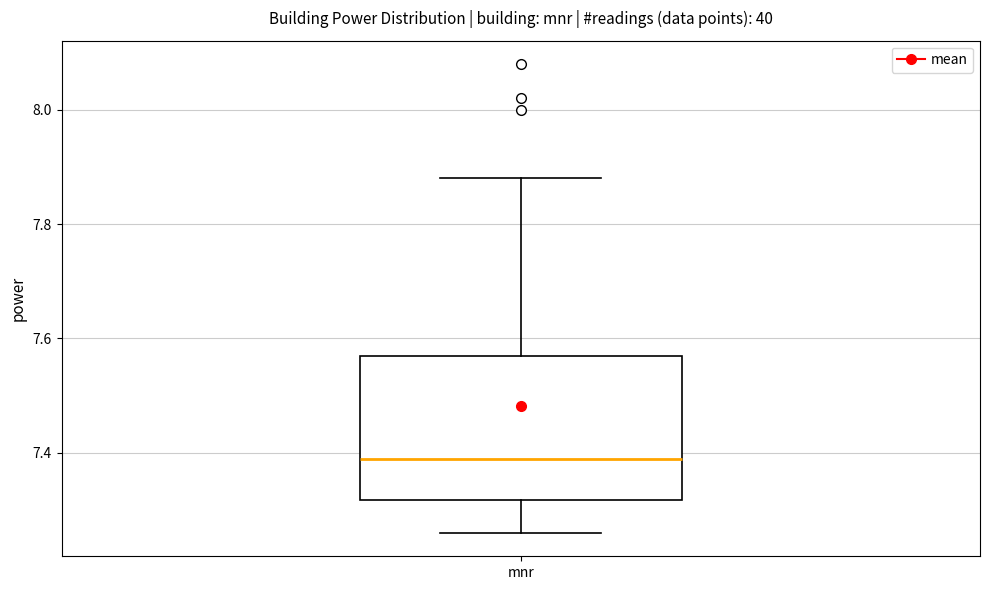

Where is the upper edge of the box for mnr on the y-axis? The values are not printed on the chart, so give them approximately, as read against the axis.

7.58